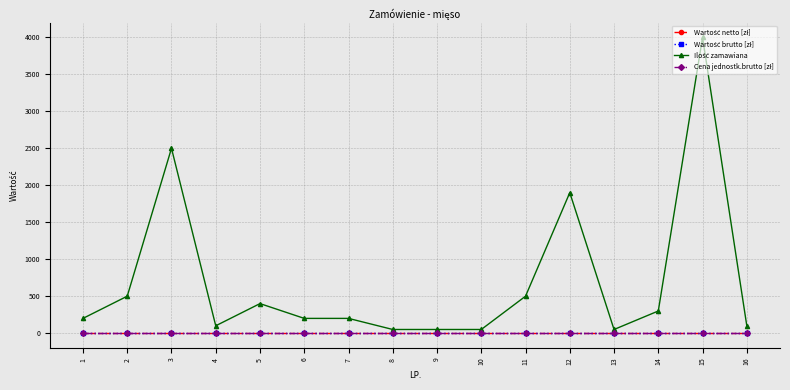

What is the spread (max minus min) of values at 13?

50